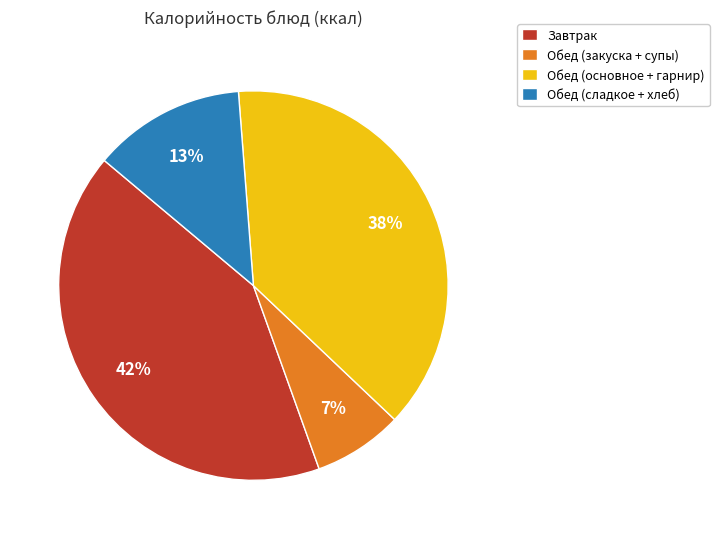

To the nearest percent, what is the average slice percentage?

25%